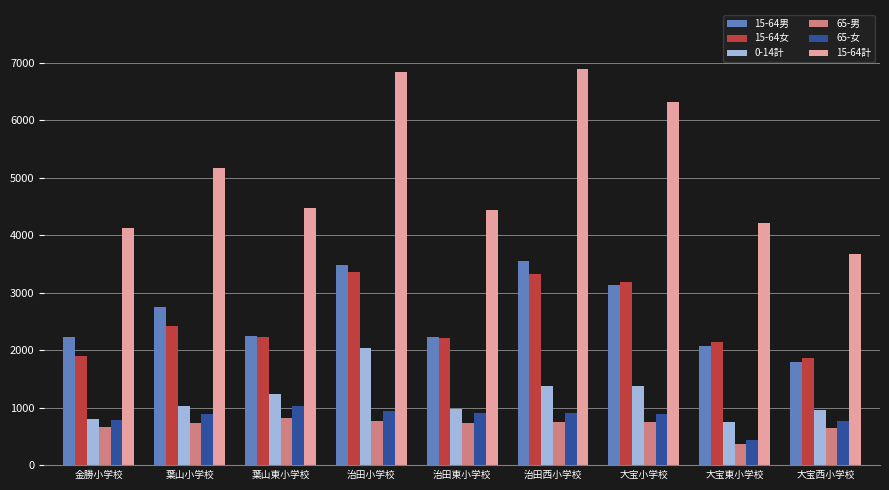

Read the 0-14計 value at 治田西小学校.

1384